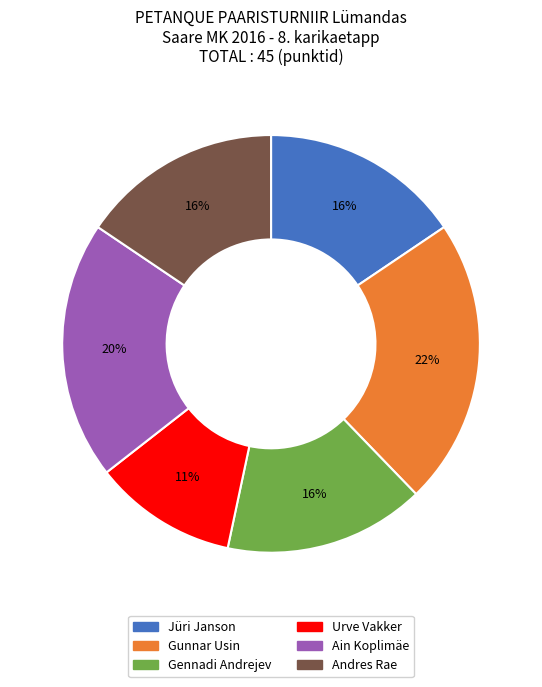

Count the number of slices in the pie.

6